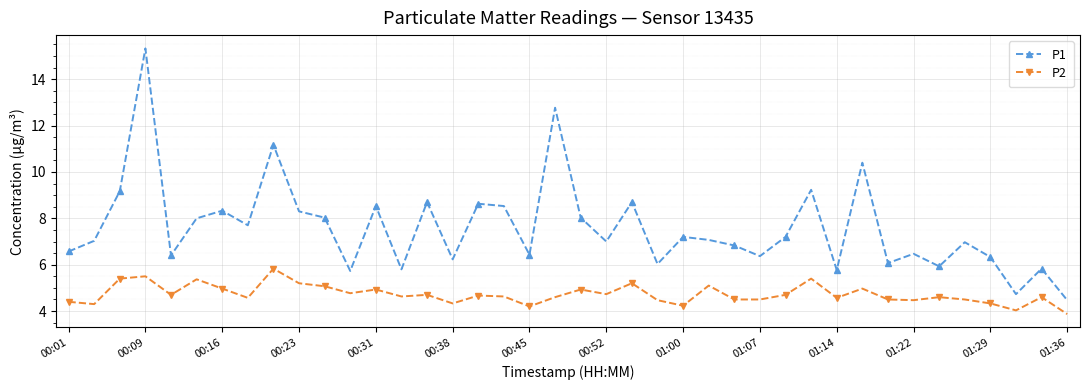

True or false: P2 and P1 intersect in this chart.

False